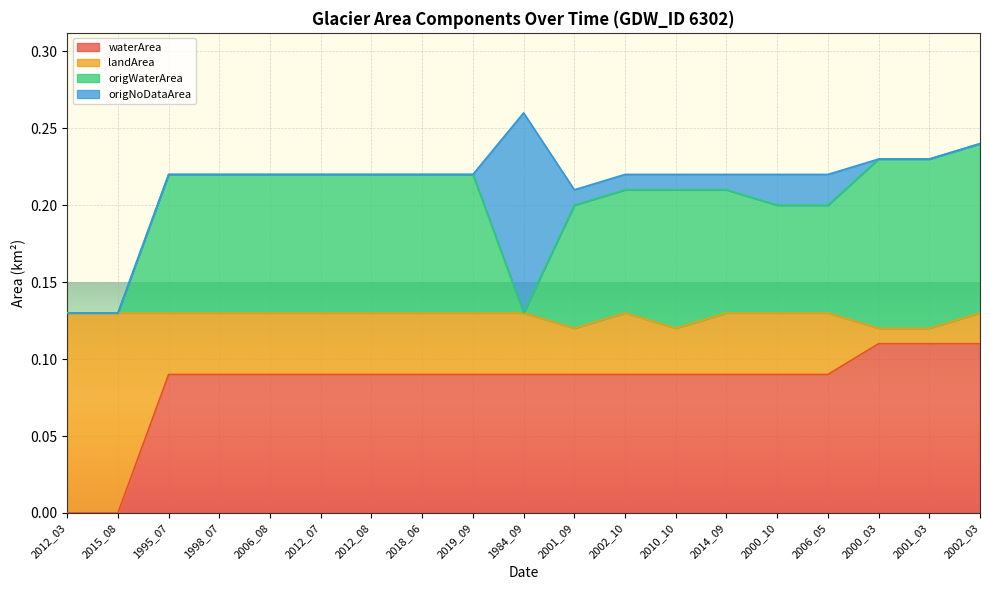

What is the label of the 9th point from the left?

2019_09